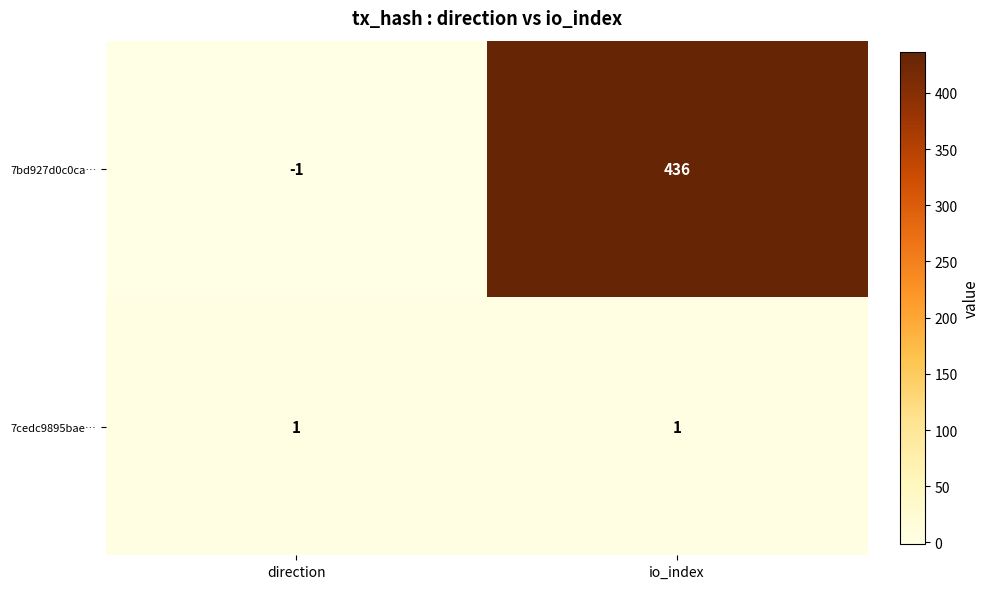

At which label is 7bd927d0c0ca… closest to 217?

direction